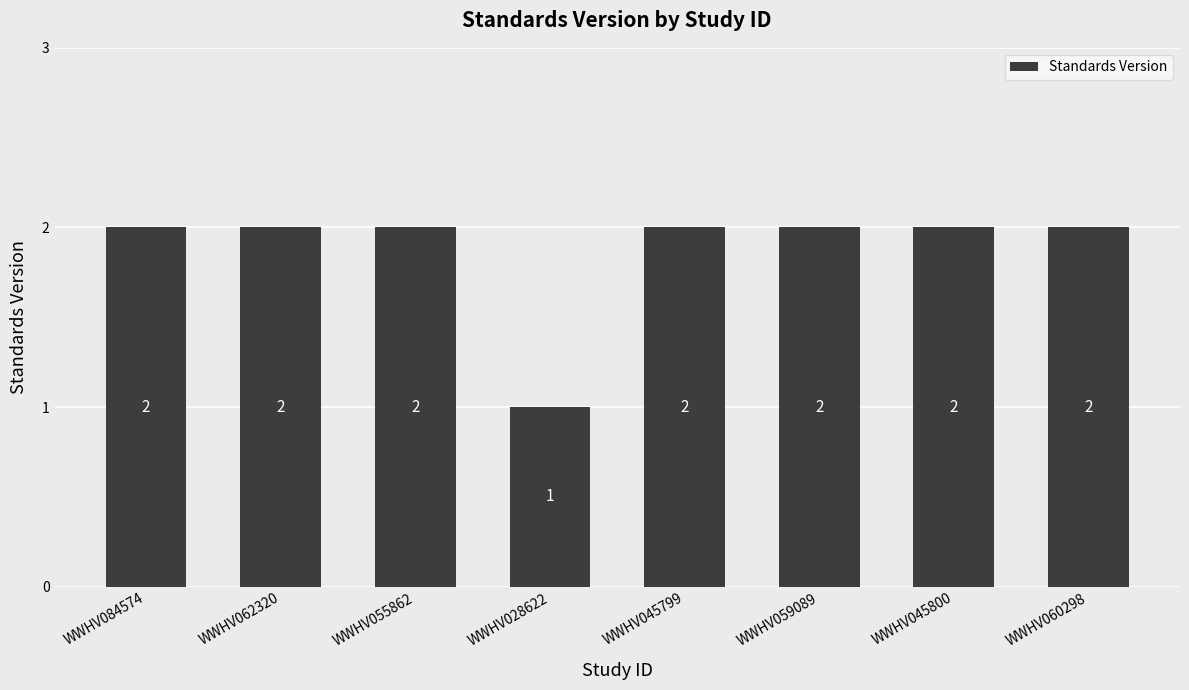

What is the label of the 1st bar from the right?

WWHV060298